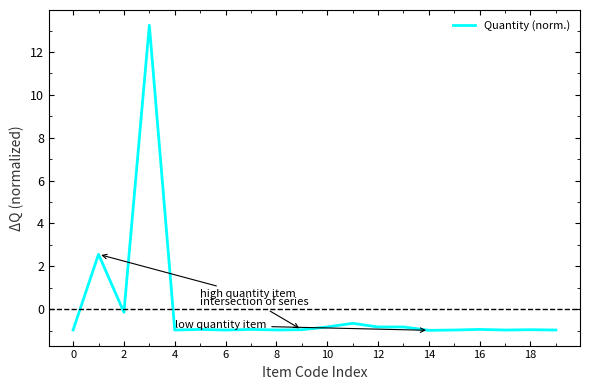

True or false: there are more than 0 points higher than both neighbors.

True